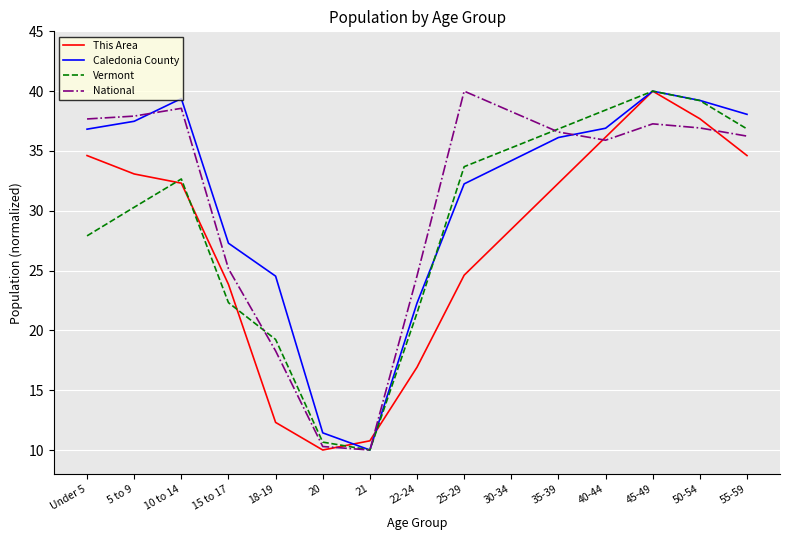

What is the highest value of the Caledonia County series?

40.0